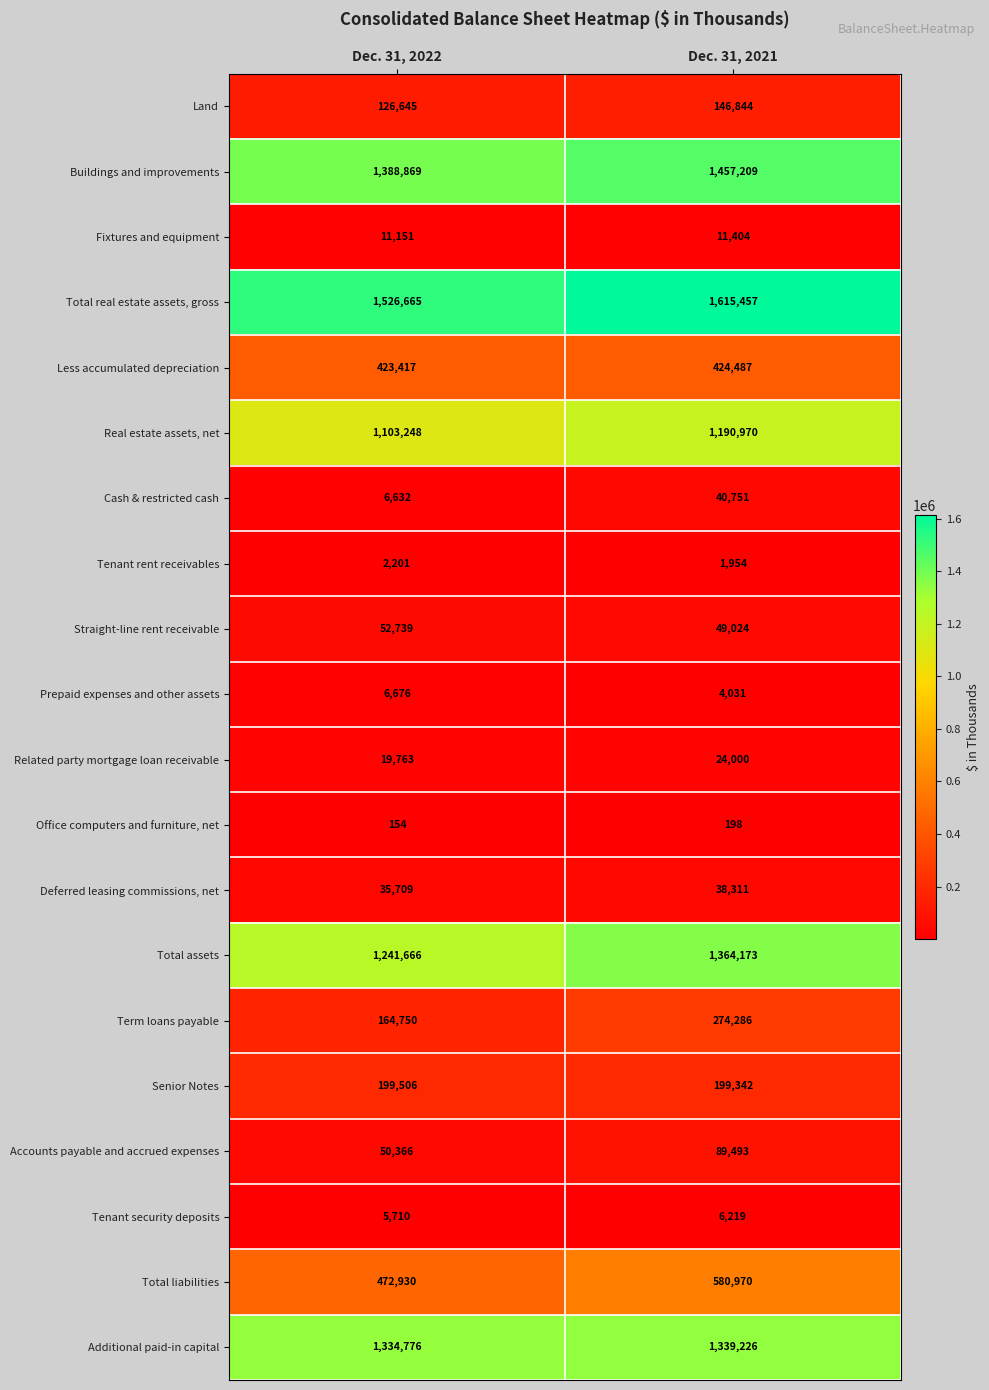

Rank the series at Dec. 31, 2022 from highest to lowest value.

Total real estate assets, gross, Buildings and improvements, Additional paid-in capital, Total assets, Real estate assets, net, Total liabilities, Less accumulated depreciation, Senior Notes, Term loans payable, Land, Straight-line rent receivable, Accounts payable and accrued expenses, Deferred leasing commissions, net, Related party mortgage loan receivable, Fixtures and equipment, Prepaid expenses and other assets, Cash & restricted cash, Tenant security deposits, Tenant rent receivables, Office computers and furniture, net